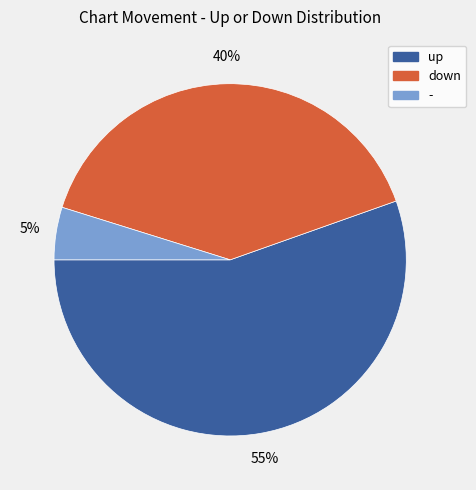

Is it true that up is 55% of the pie?

True